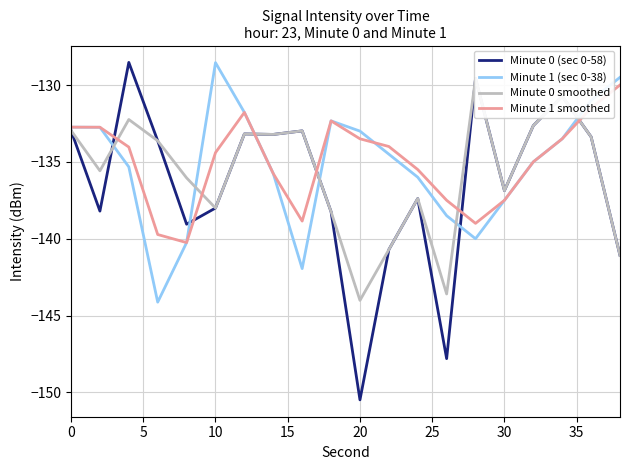

What is the difference between the maximum and minimum values in the Minute 0 smoothed series?

14.4